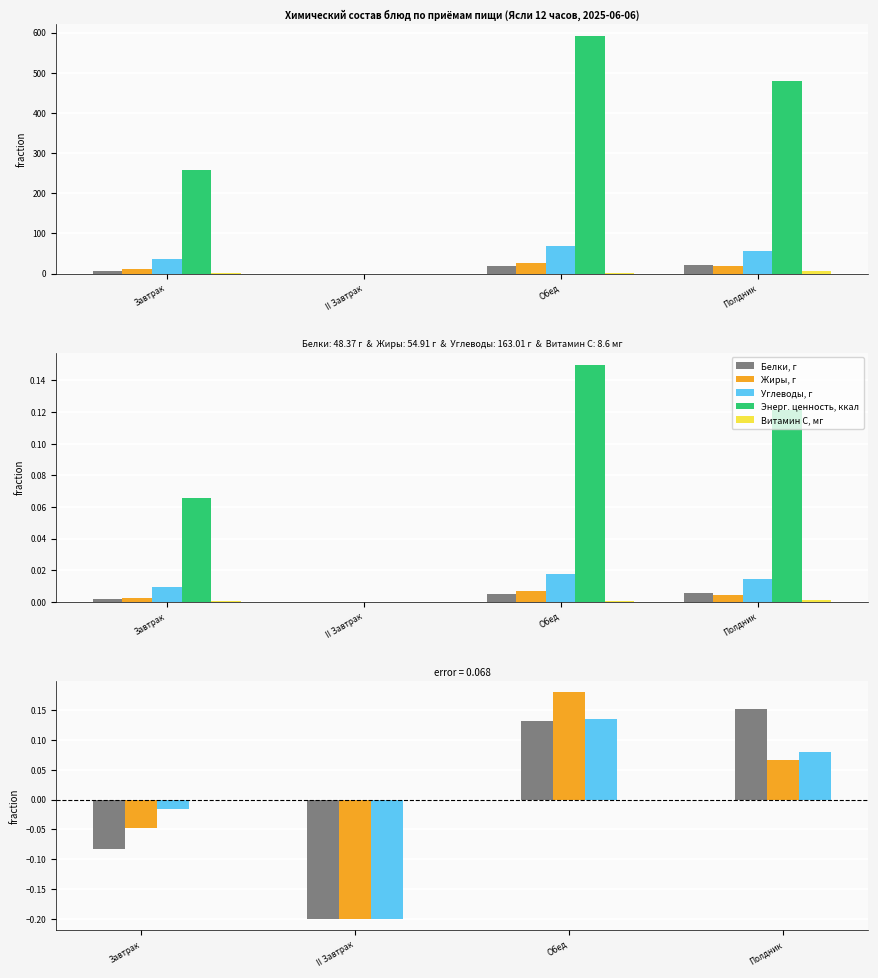

Does the chart contain stacked bars?

No